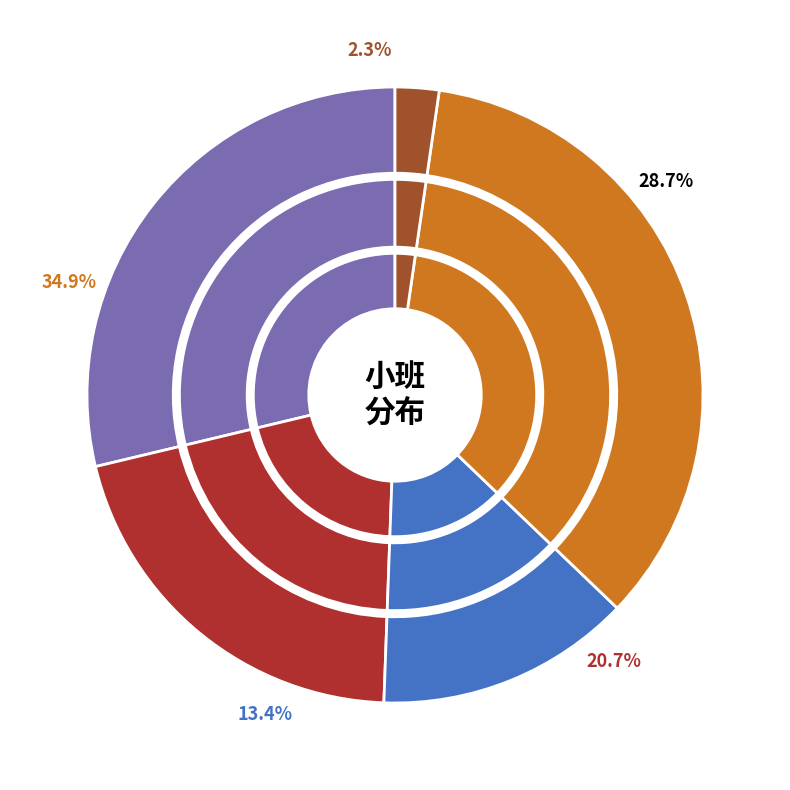

To the nearest percent, what is the difference between the ハ and ロ slice percentages?

7%